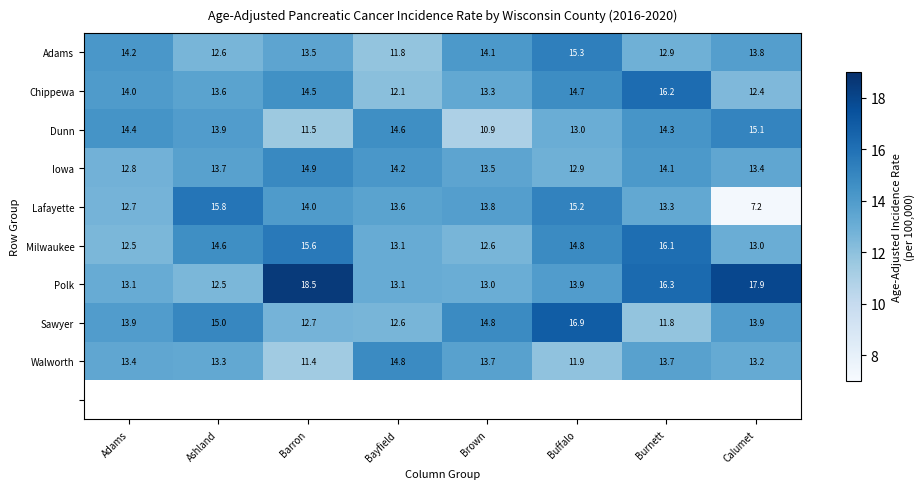

How many data points in Milwaukee are less than 14?

4